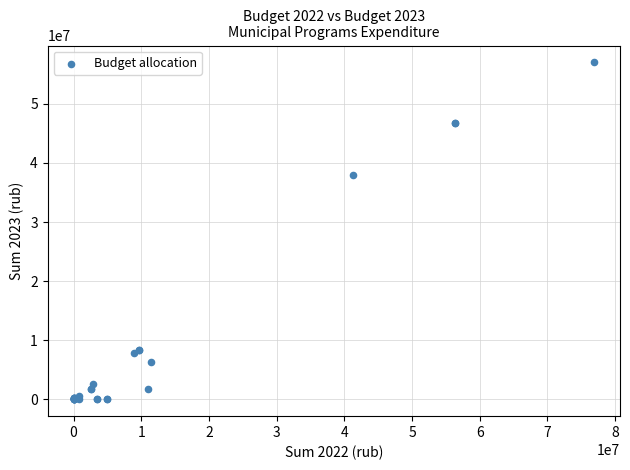

What Y value in the scatter plot is closest to 28509459?

37945063